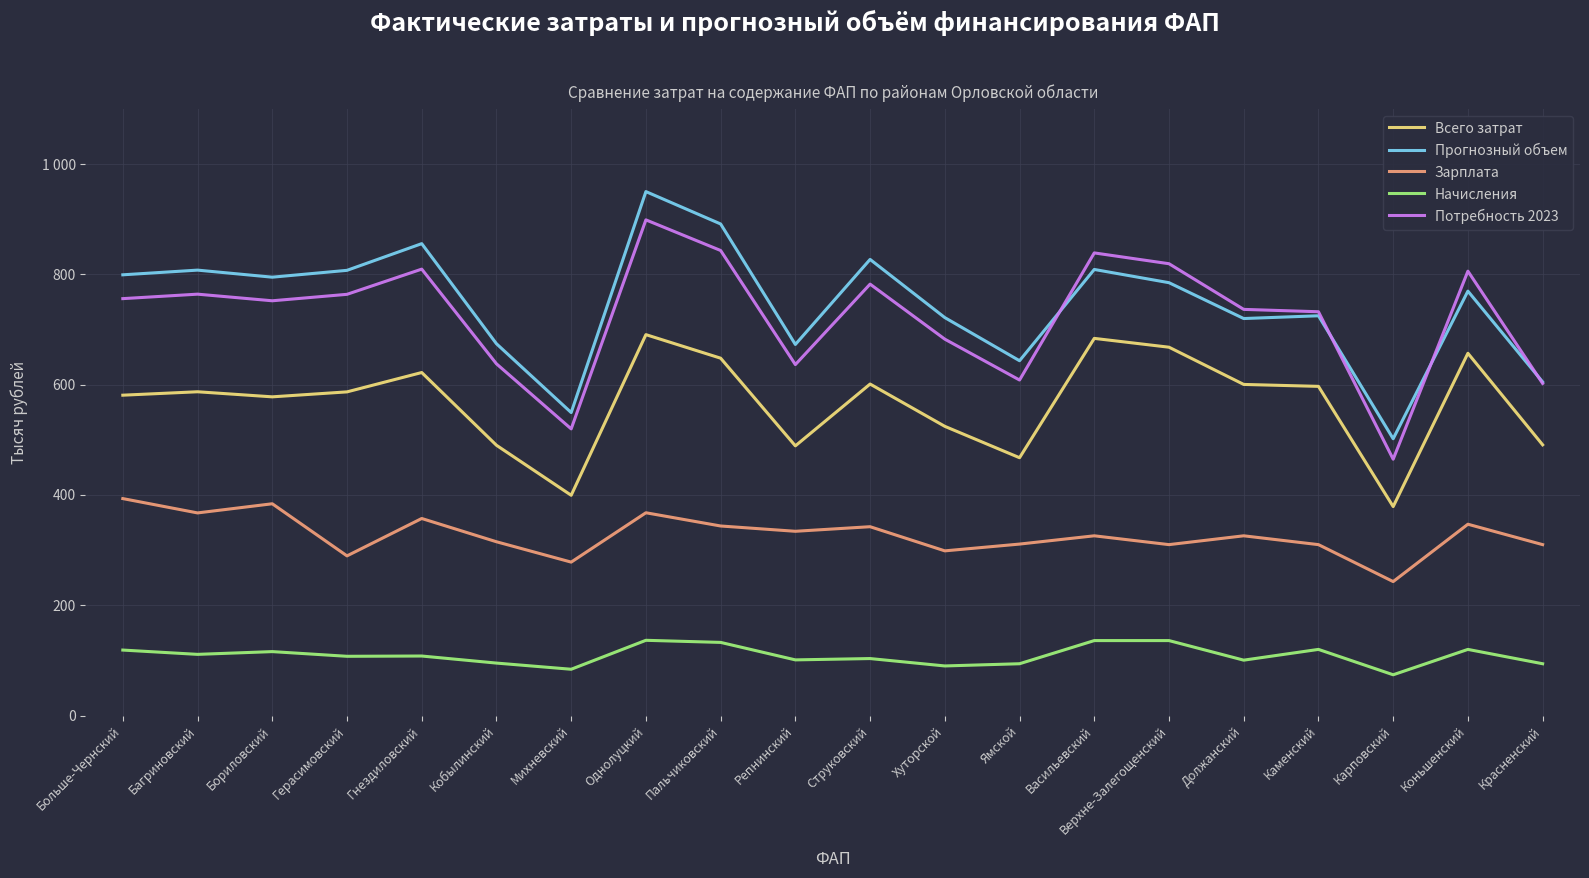

What are all the series names shown in the legend?

Всего затрат, Прогнозный объем, Зарплата, Начисления, Потребность 2023